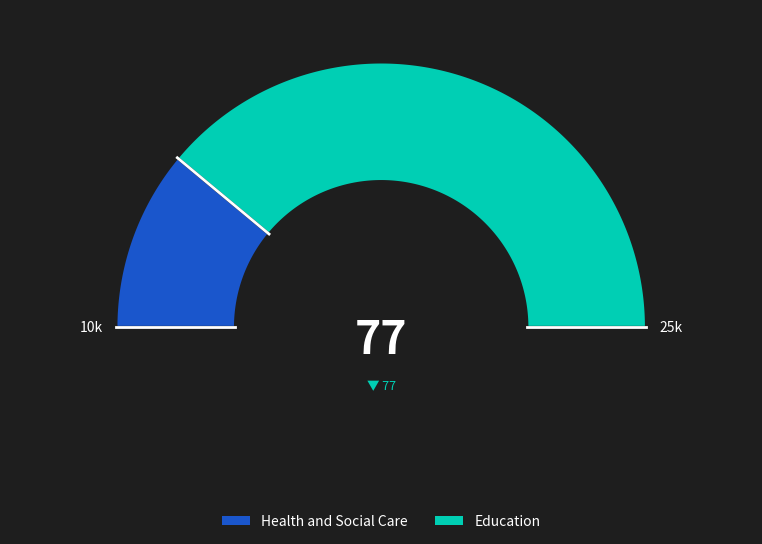

How many segments does this pie chart have?

2